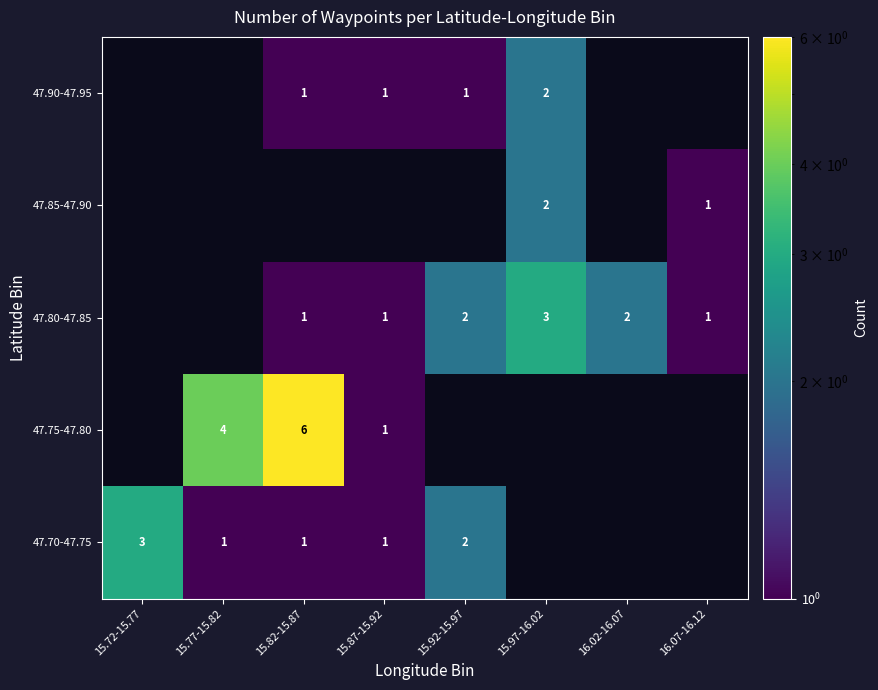

Is it true that 47.90-47.95 equals 1 at 15.82-15.87?

True